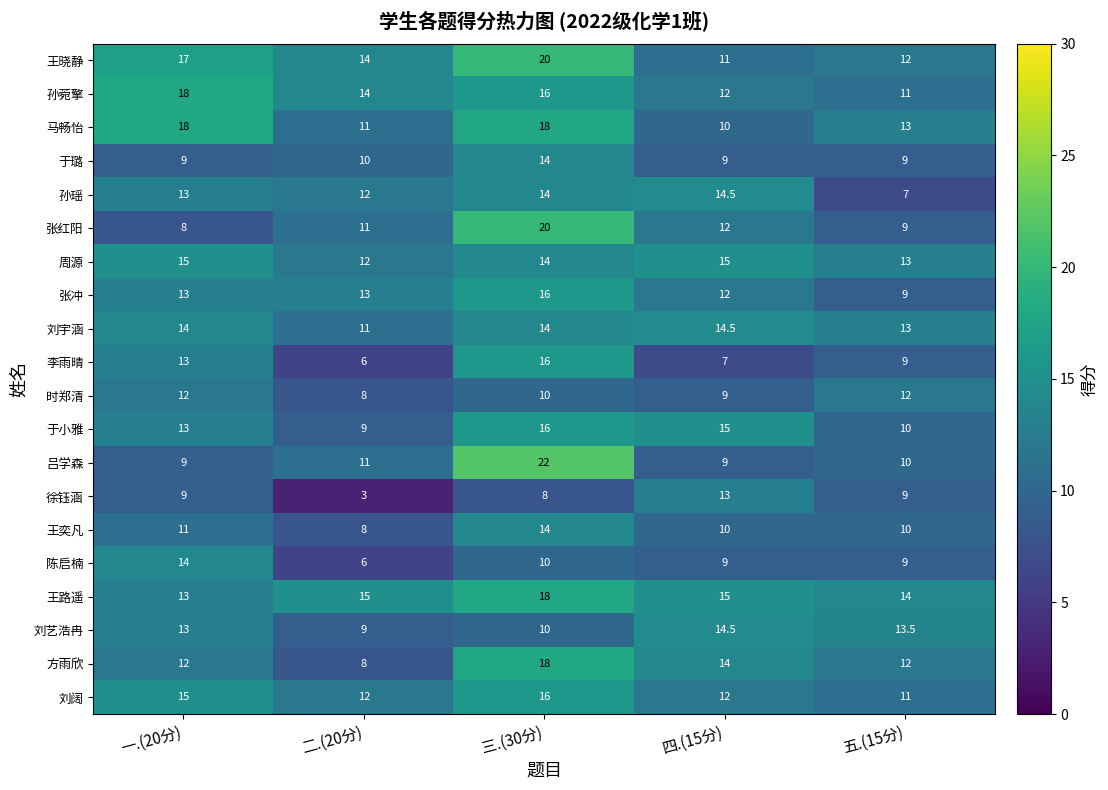

At which label does 刘艺浩冉 reach its minimum?

二.(20分)